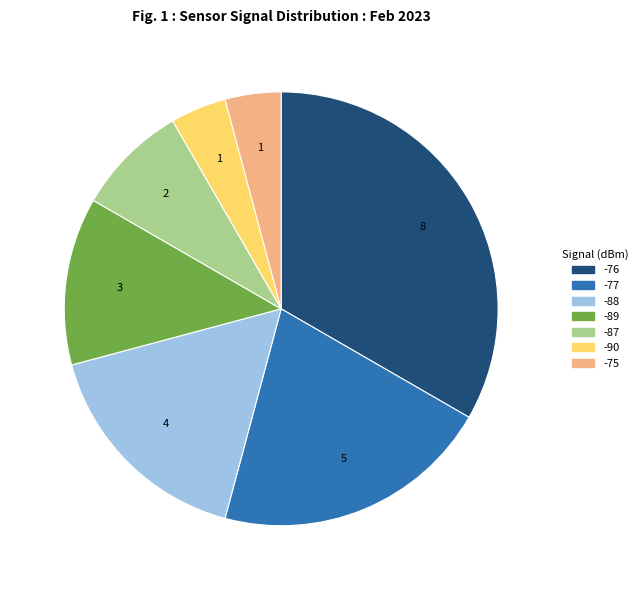

Is there a majority slice in this chart?

No